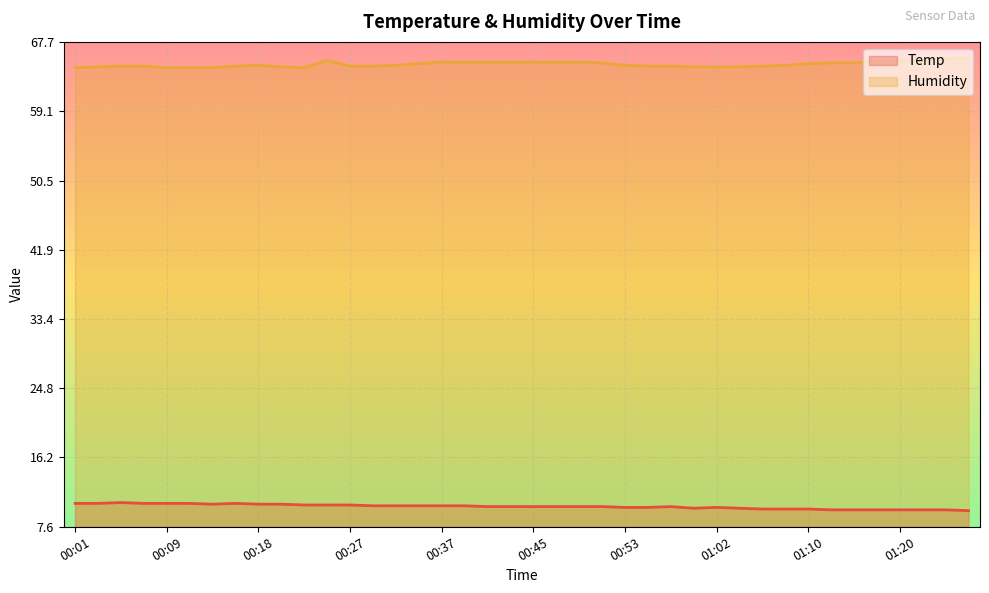

What is the total value across all series at 01:20?

75.1